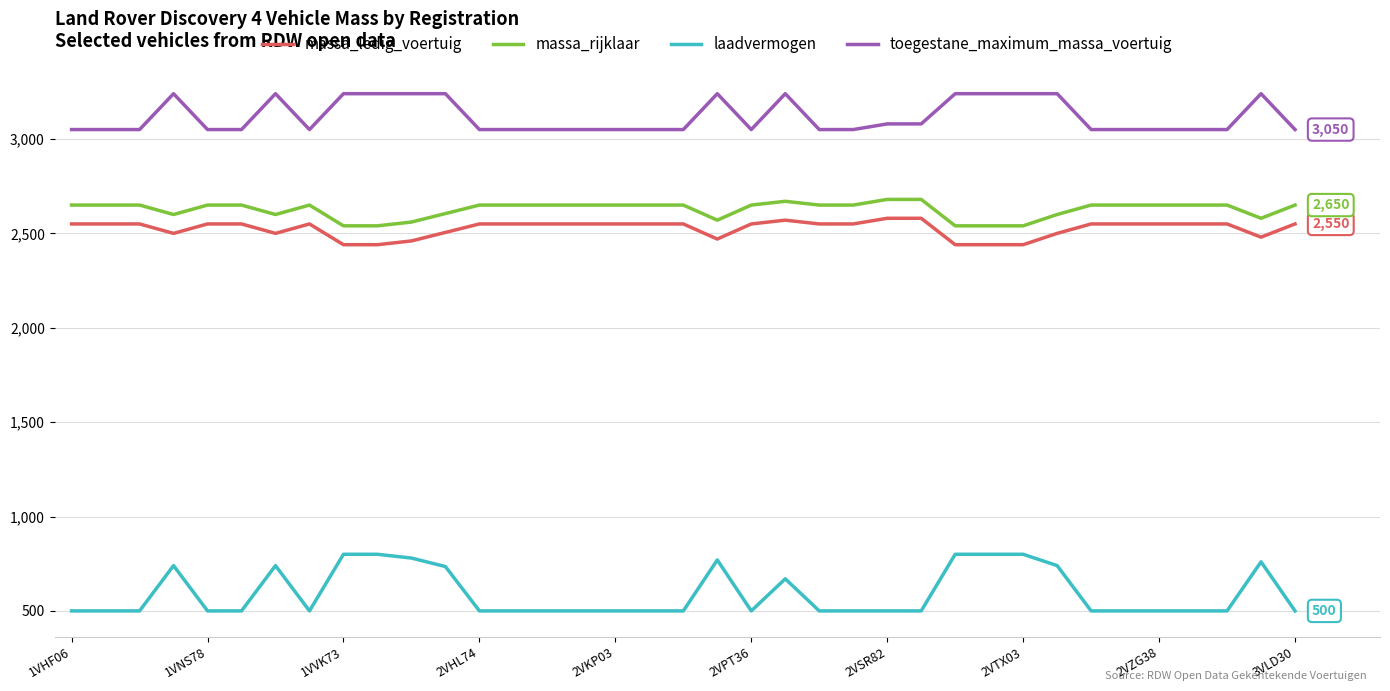

Which series has the largest range (max minus min)?

laadvermogen